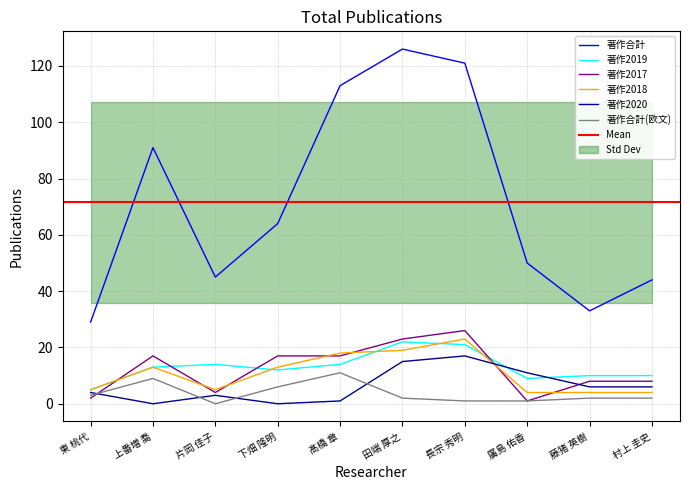

What is the total value across all series at 廣島 佑香?

76